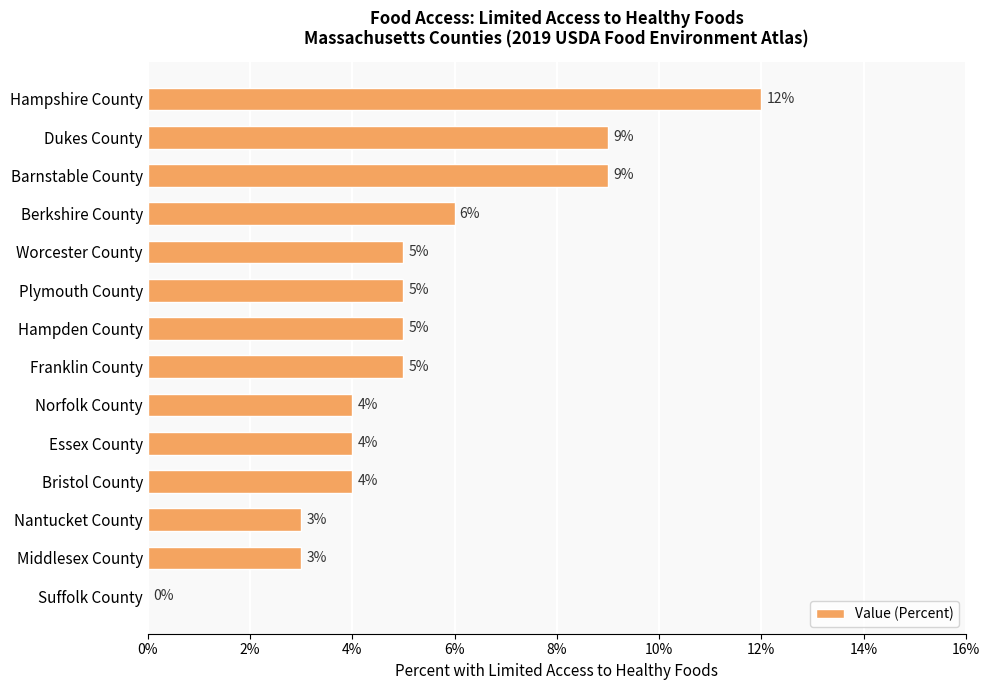

Approximately how many times larger is the value at Bristol County compared to Hampden County?

0.8